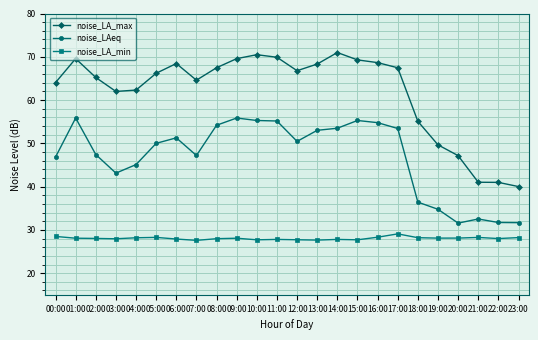

What is the label of the 24th point from the right?

00:00